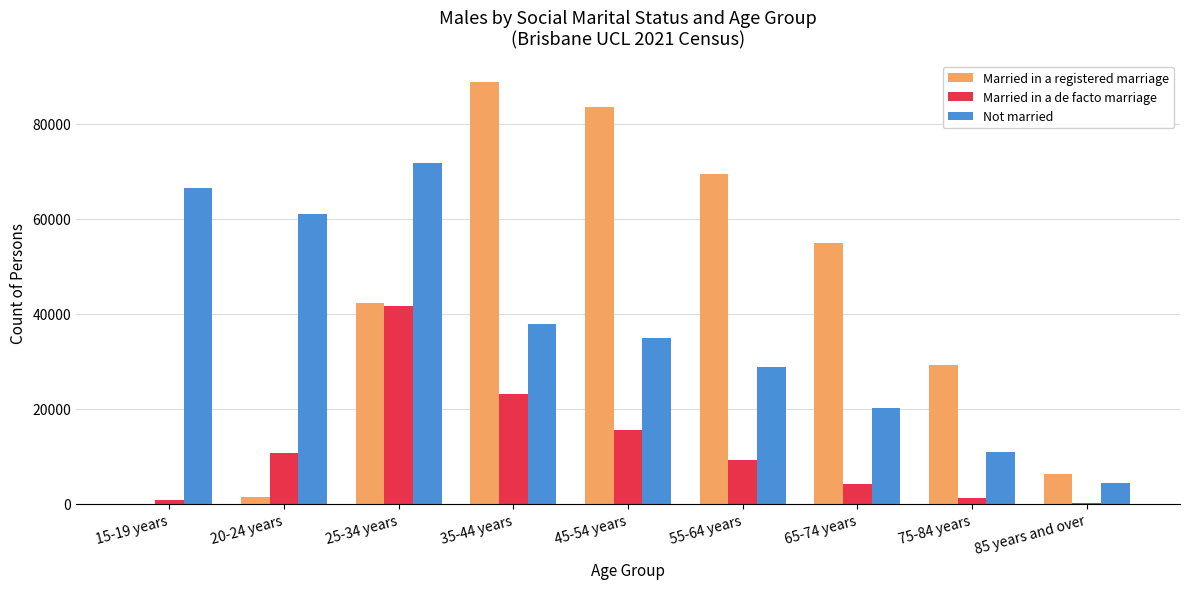

Reading left to right, what are all the values shown in this chart?

Married in a registered marriage: 15-19 years=28	20-24 years=1429	25-34 years=42304	35-44 years=88774	45-54 years=83464	55-64 years=69464	65-74 years=54825	75-84 years=29232	85 years and over=6346
Married in a de facto marriage: 15-19 years=714	20-24 years=10695	25-34 years=41546	35-44 years=23035	45-54 years=15478	55-64 years=9276	65-74 years=4095	75-84 years=1217	85 years and over=158
Not married: 15-19 years=66447	20-24 years=61019	25-34 years=71623	35-44 years=37927	45-54 years=34779	55-64 years=28693	65-74 years=20261	75-84 years=10809	85 years and over=4469